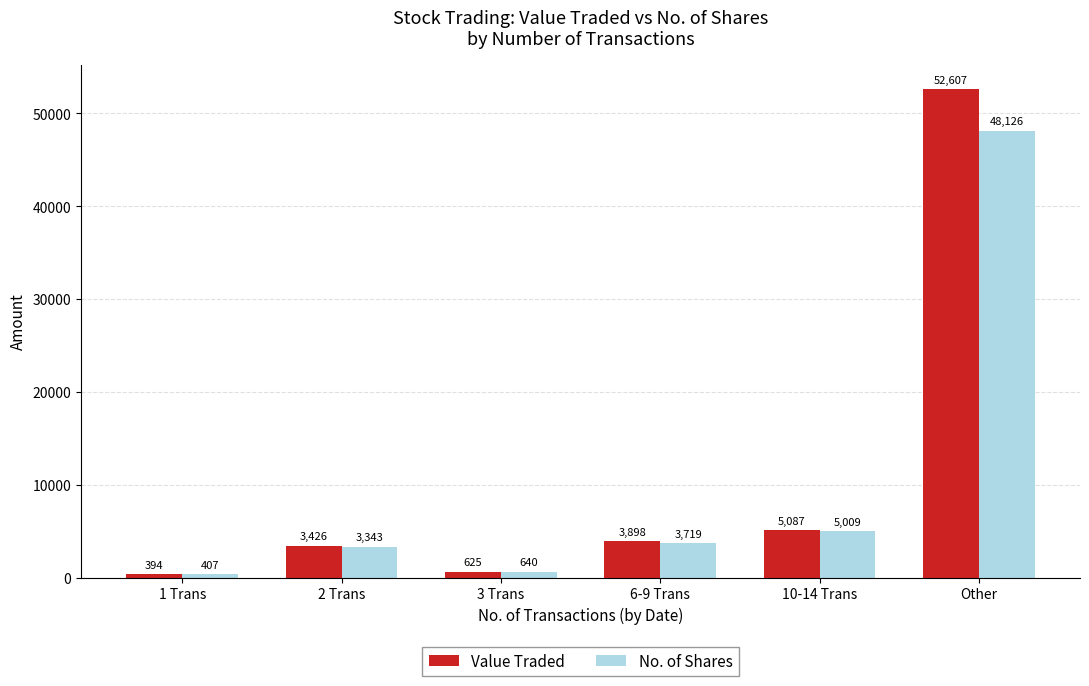

What is the minimum value for Value Traded?

394